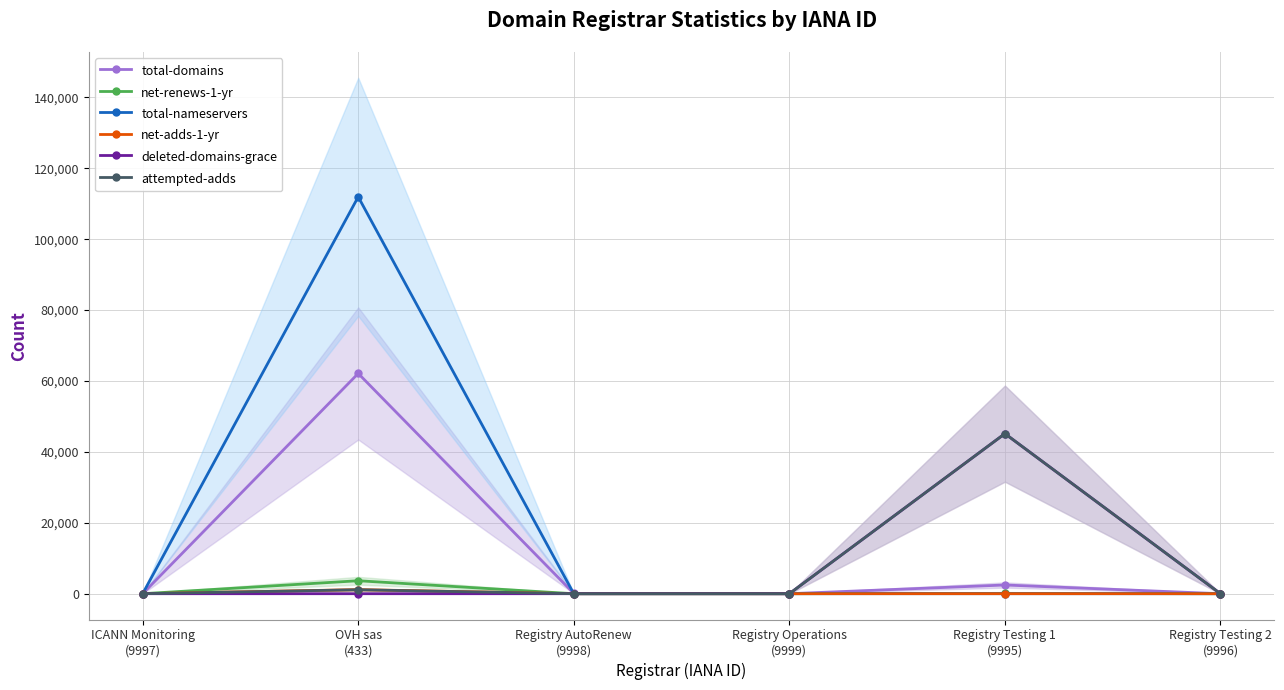

What is the sum of the deleted-domains-grace values at ICANN Monitoring
(9997) and Registry Testing 1
(9995)?

45153